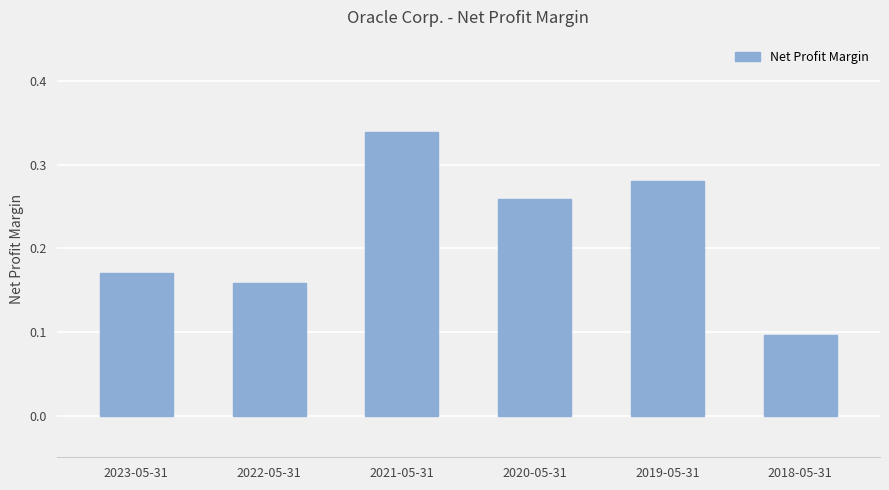

How many data points does each series have?

6